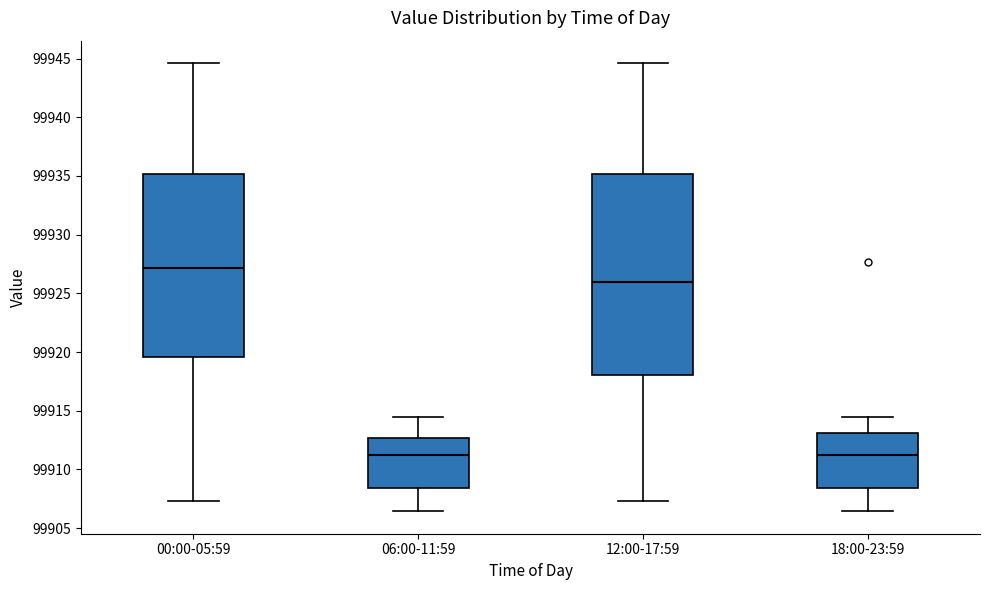

Which box's median line is the highest?

00:00-05:59